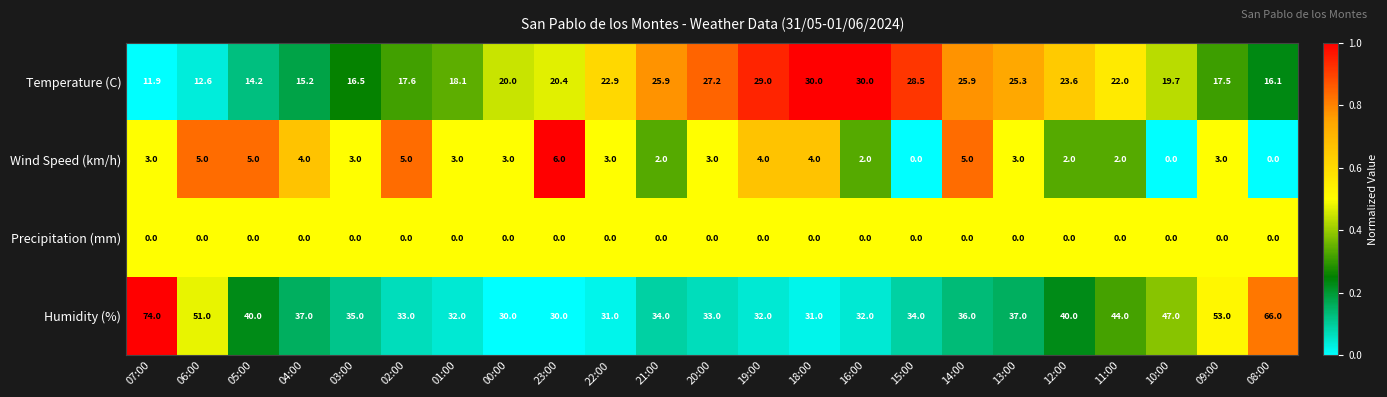

List the series in order of their peak value, highest first.

Humidity (%), Temperature (C), Wind Speed (km/h), Precipitation (mm)